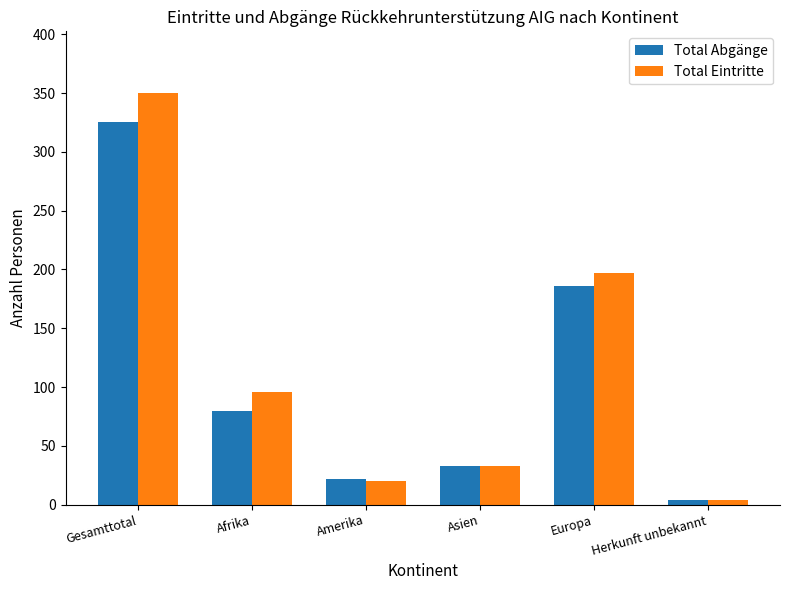

At which label does Total Eintritte first exceed 96?

Gesamttotal